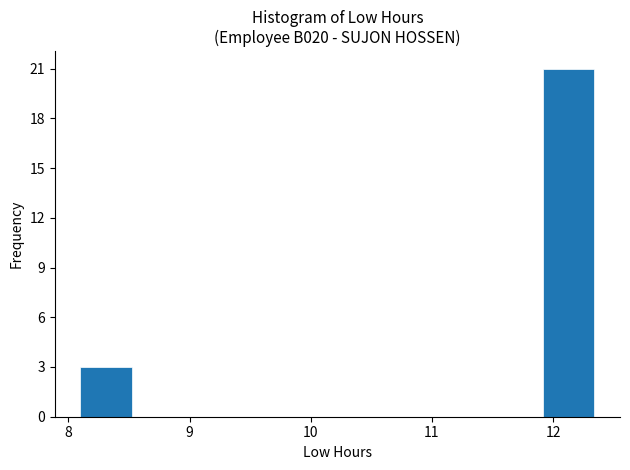

Reading left to right, list every bar in this chart as the range it spans on the x-axis followed by its height. Neither the bar edges nor the heights are printed on the chart, so give them approximately, as read against the axes.

8.1 to 8.5: 3
8.5 to 8.9: 0
8.9 to 9.4: 0
9.4 to 9.8: 0
9.8 to 10.2: 0
10.2 to 10.6: 0
10.6 to 11.1: 0
11.1 to 11.5: 0
11.5 to 11.9: 0
11.9 to 12.3: 21